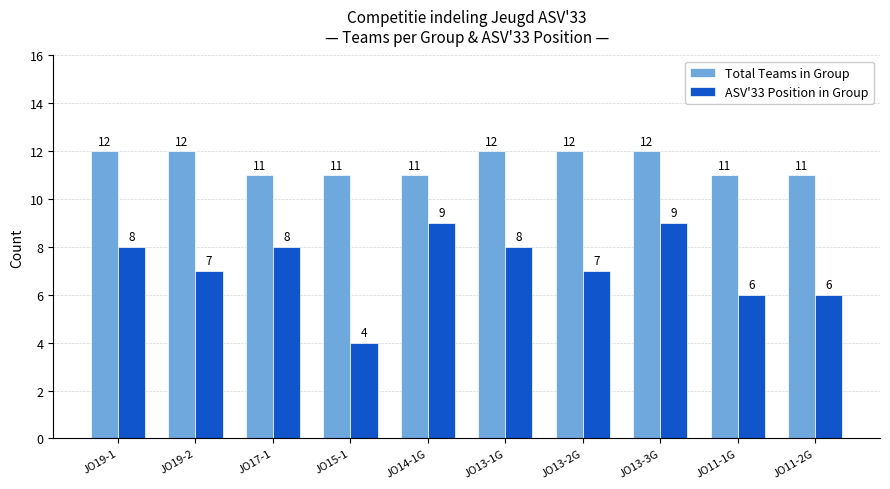

What is the approximate value of ASV'33 Position in Group at JO13-2G?

7